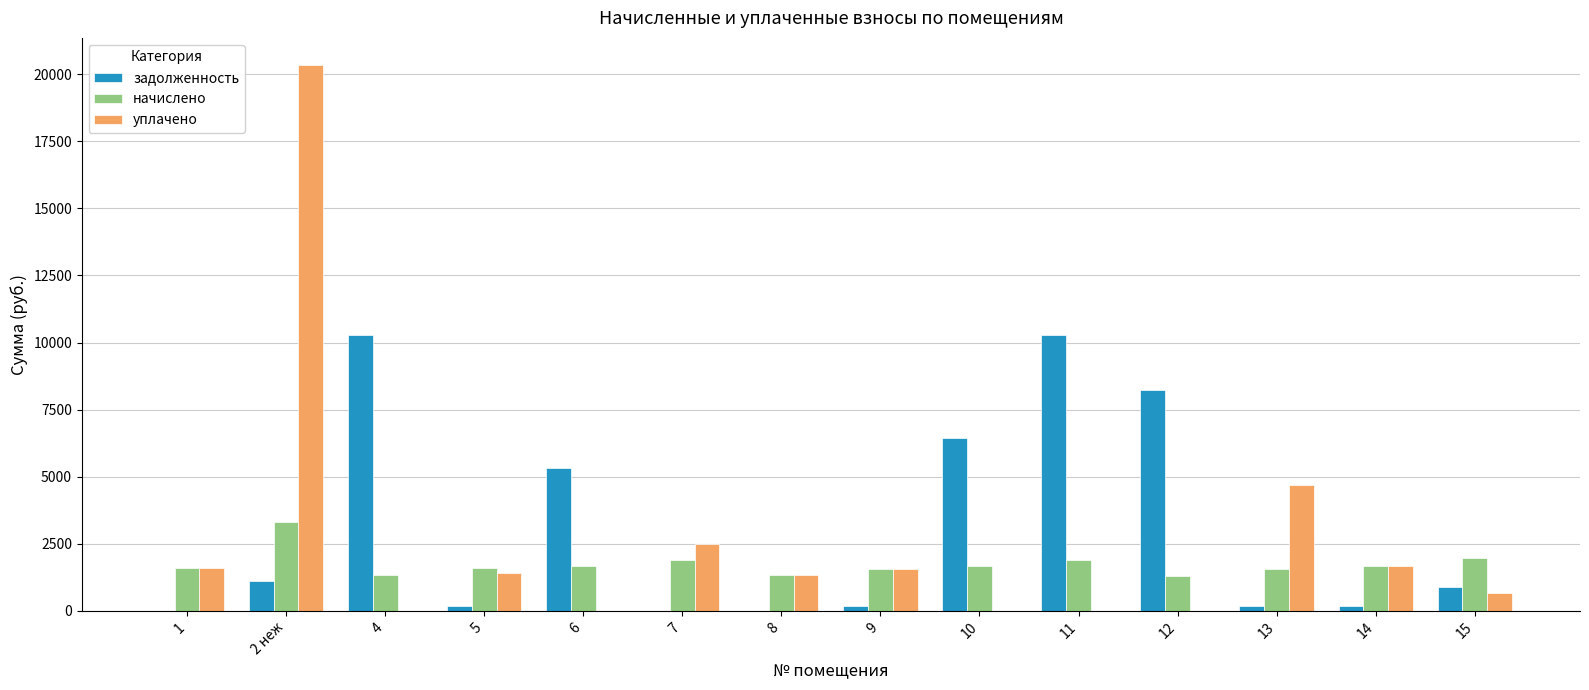

At which category is the sum across all series the highest?

2 неж